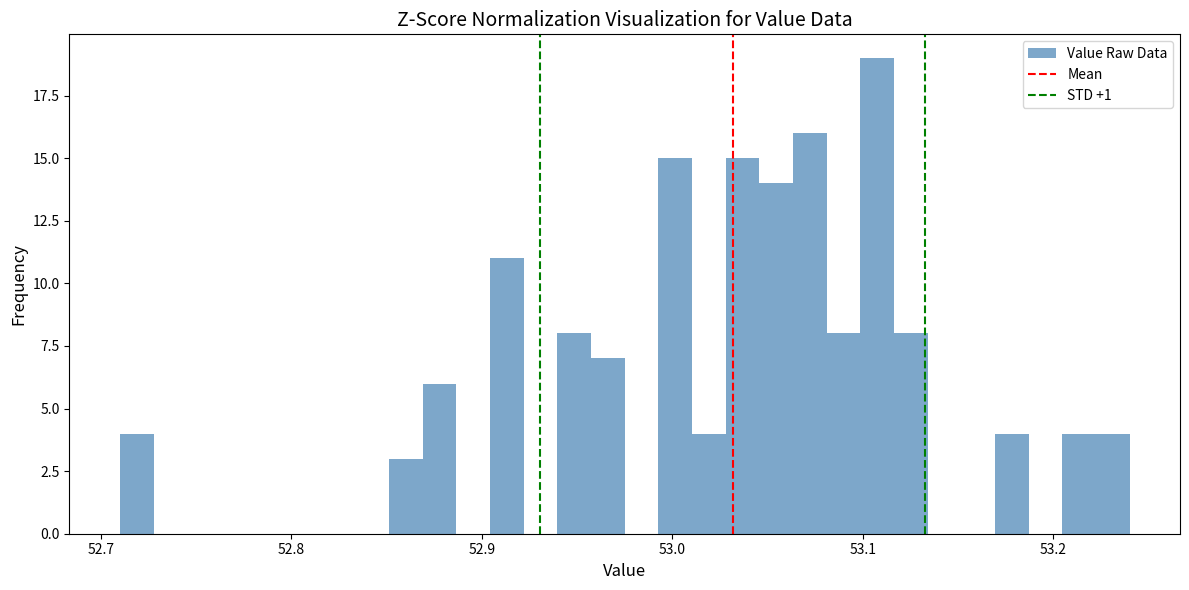

Around what value on the x-axis is the tallest bar? Give the approximate position of its centre, as read against the axis.

53.11